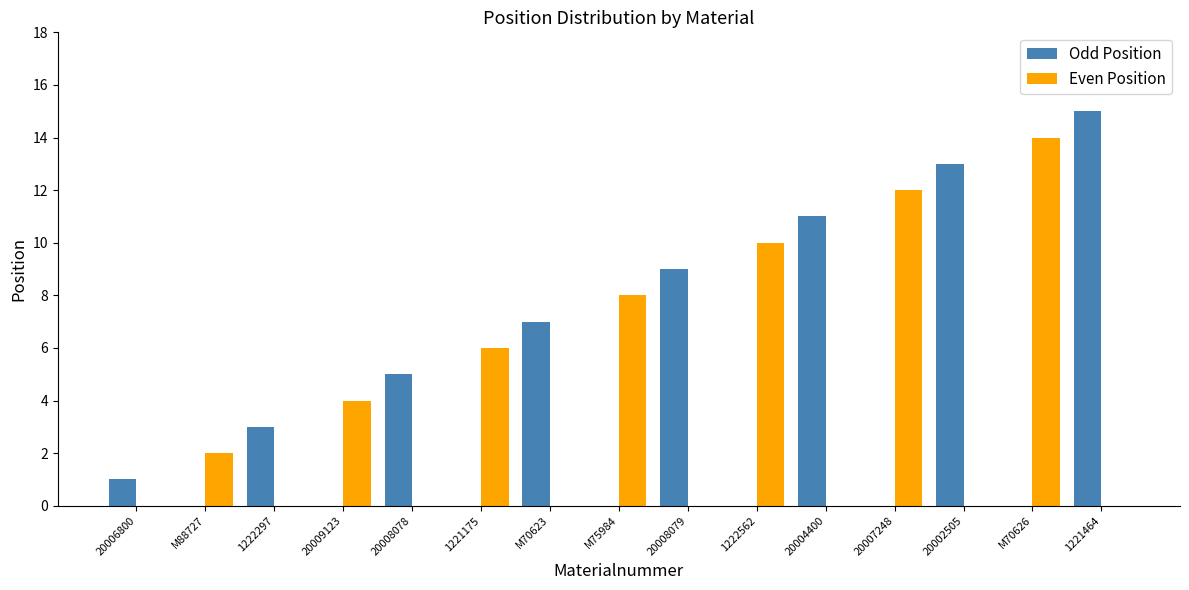

Which category has the highest value across all series?

1221464